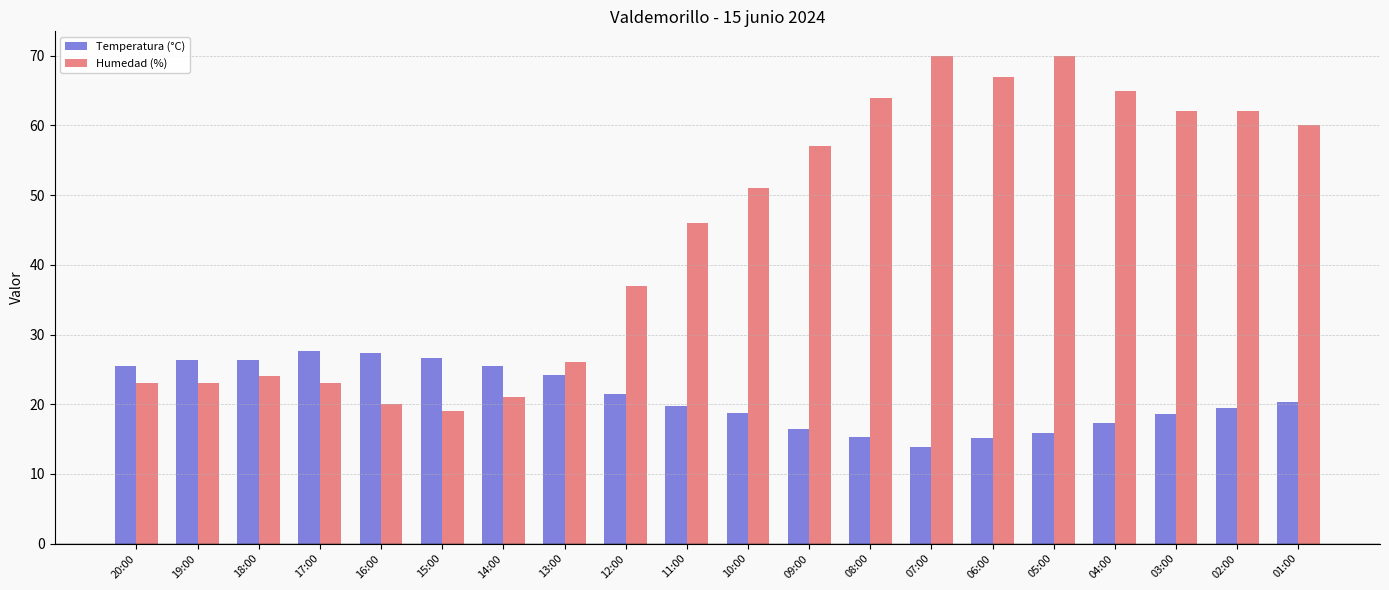

What is the value of the Temperatura (°C) bar at the 12th from the left?

16.5